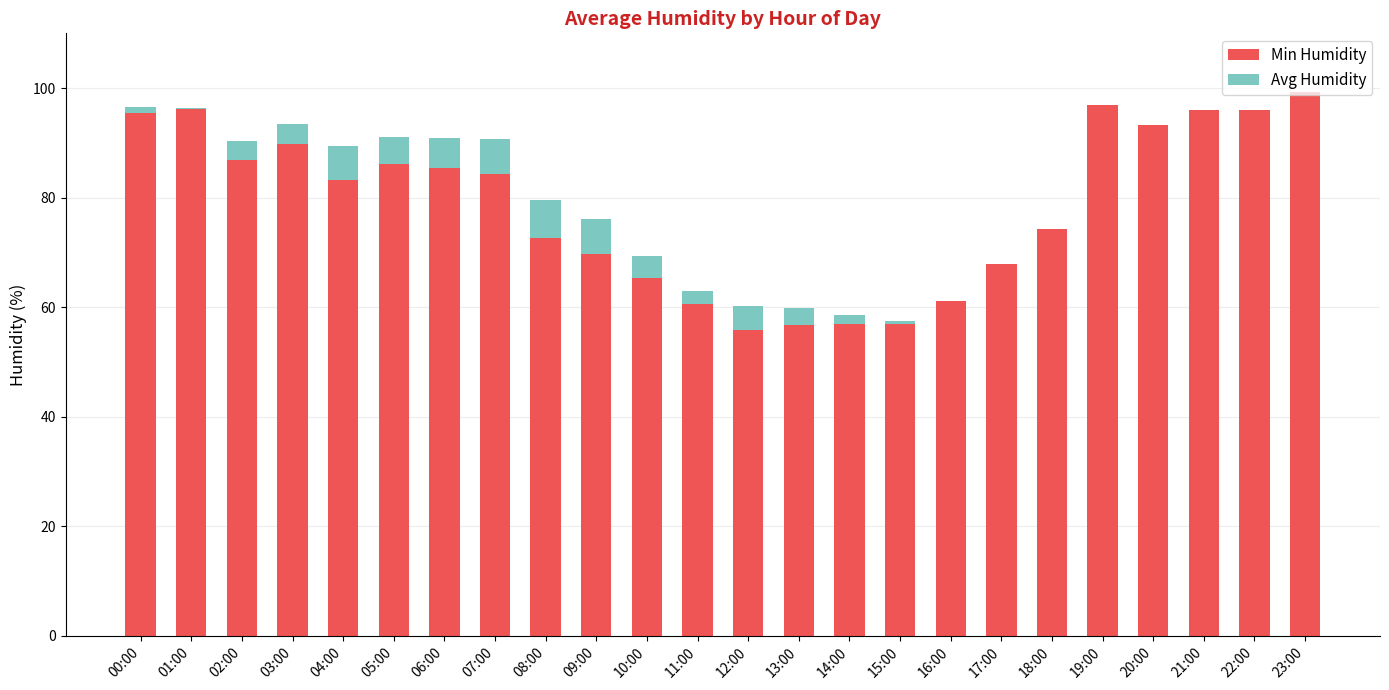

What is the total value across all series at 21:00?

96.0